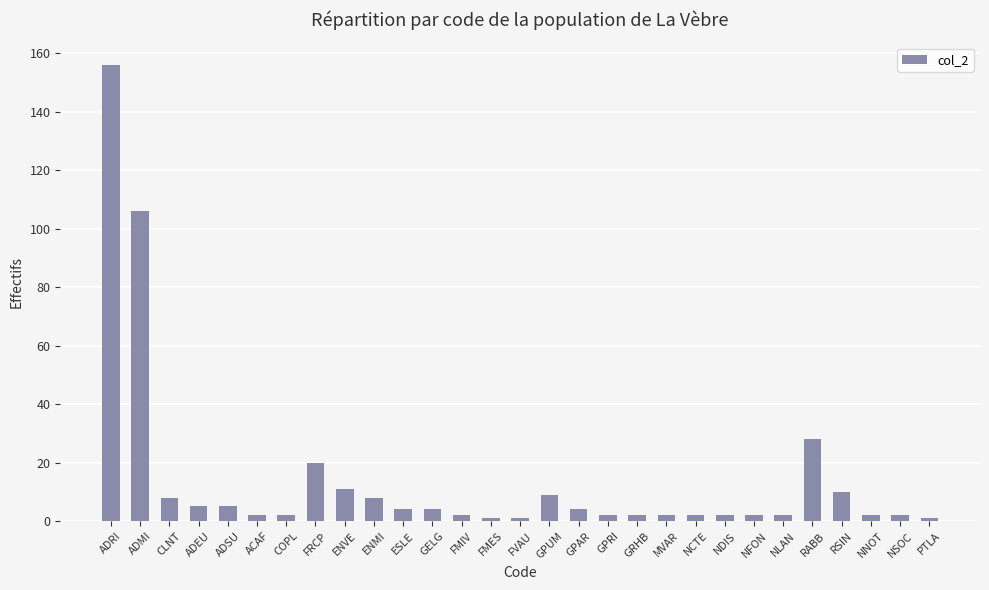

How many series are shown in this chart?

1